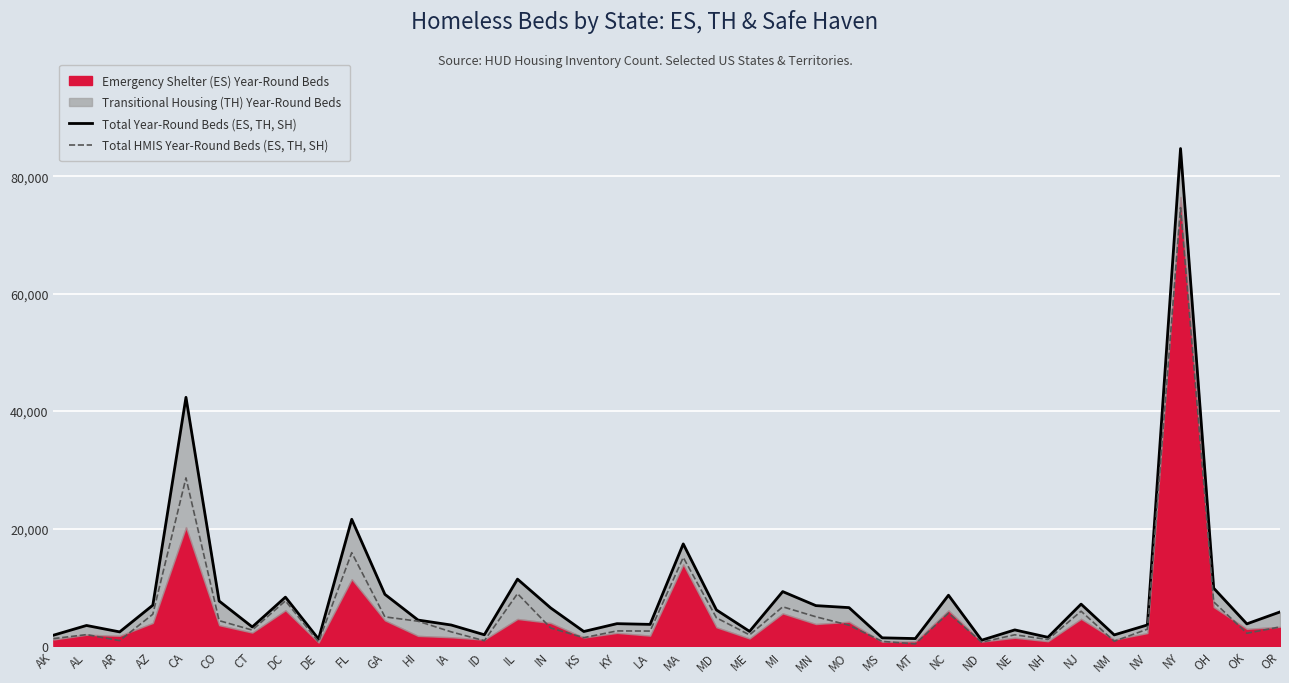

What is the label of the 29th point from the right?

FL